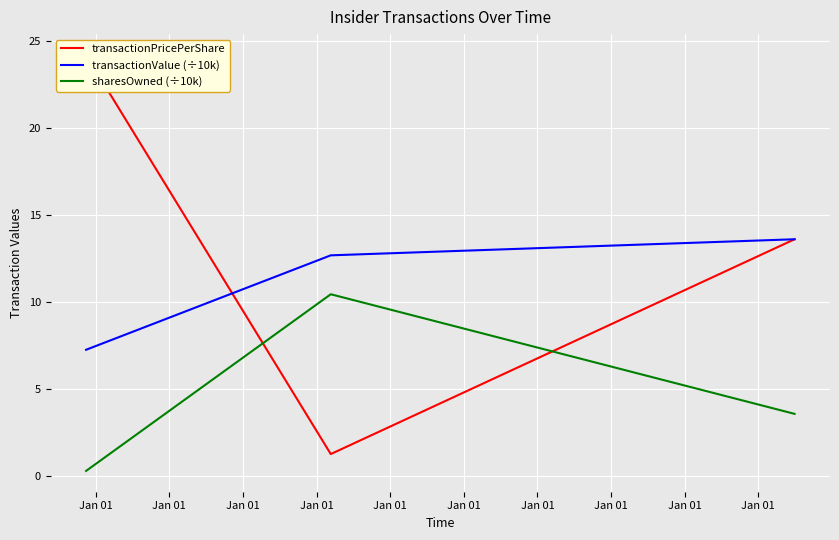

What is the maximum value for transactionValue (÷10k)?

13.6